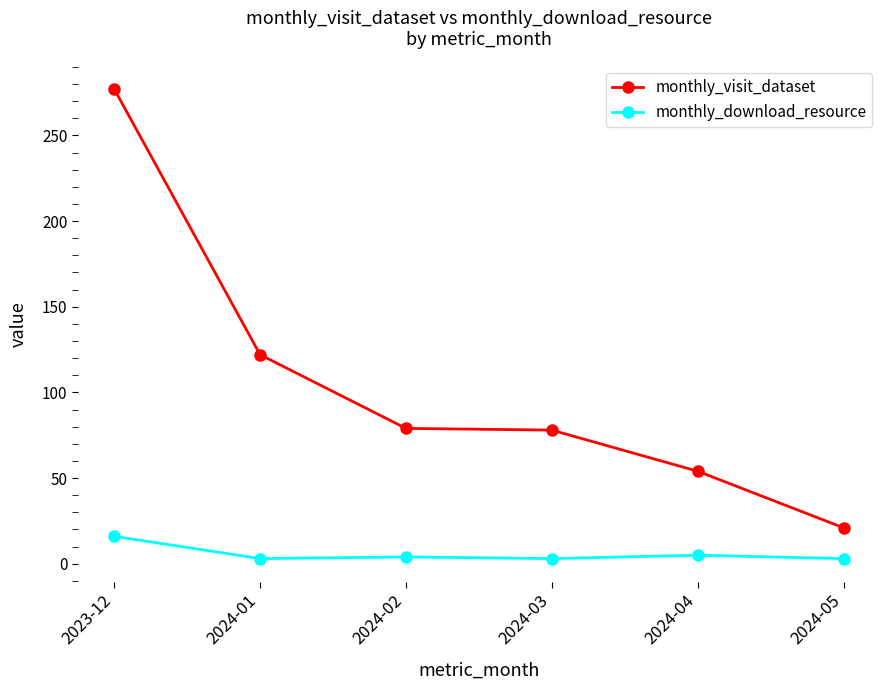

How many data points in monthly_visit_dataset are less than 79?

3